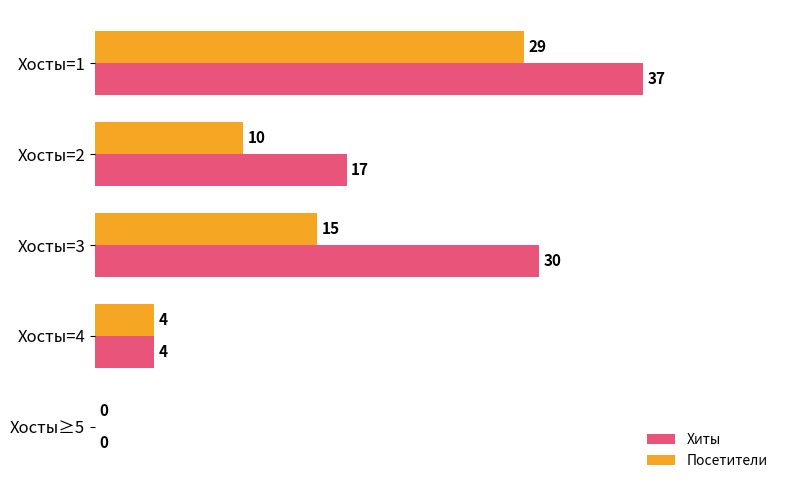

At which category is the sum across all series the highest?

Хосты=1